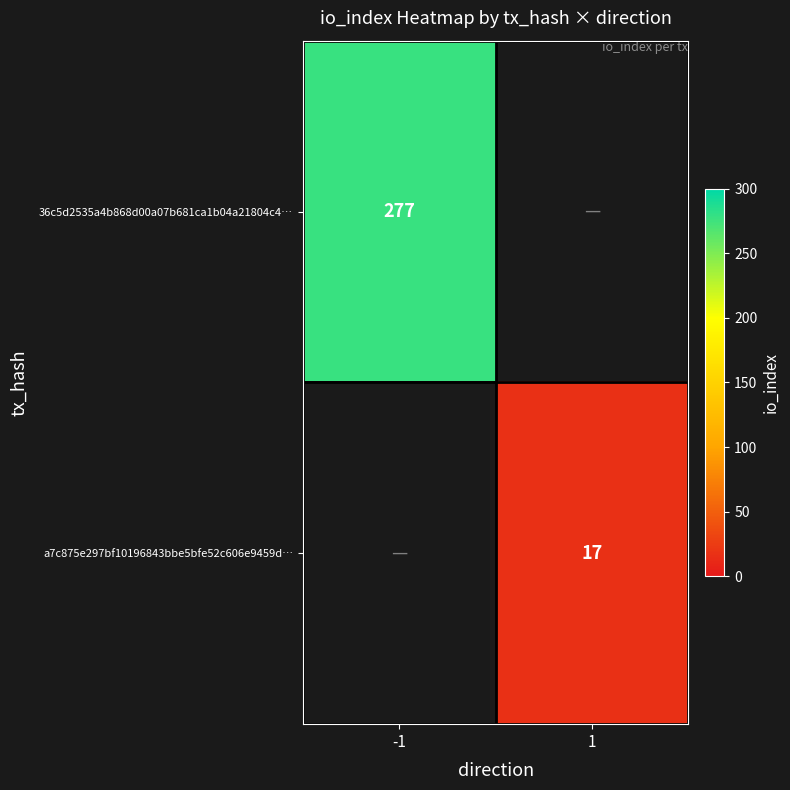

Is the value of a7c875e297bf10196843bbe5bfe52c606e9459d… at 1 greater than the value of 36c5d2535a4b868d00a07b681ca1b04a21804c4… at -1?

No